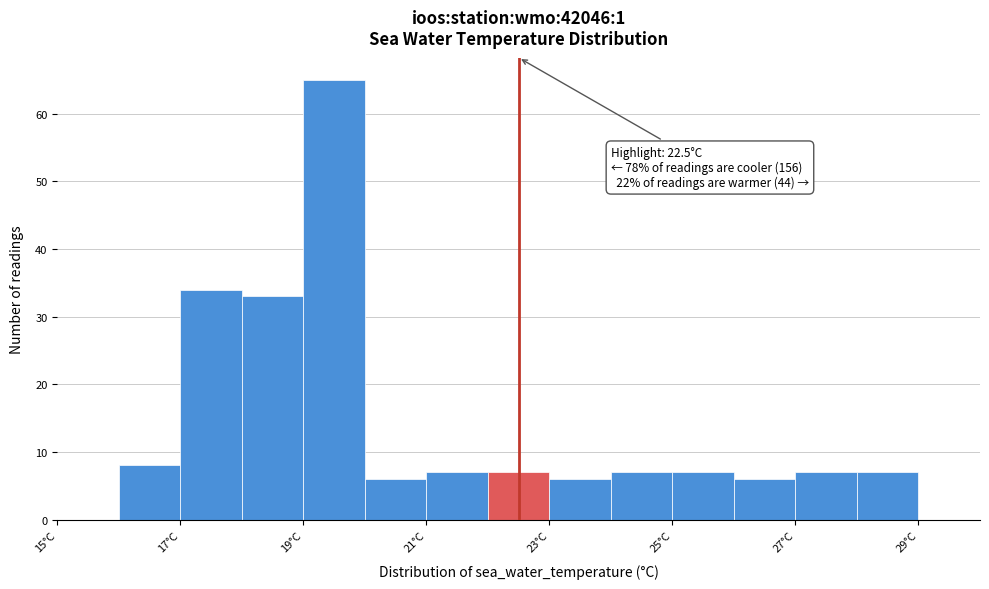

Over which range of the x-axis is the bar tallest?

19 to 20